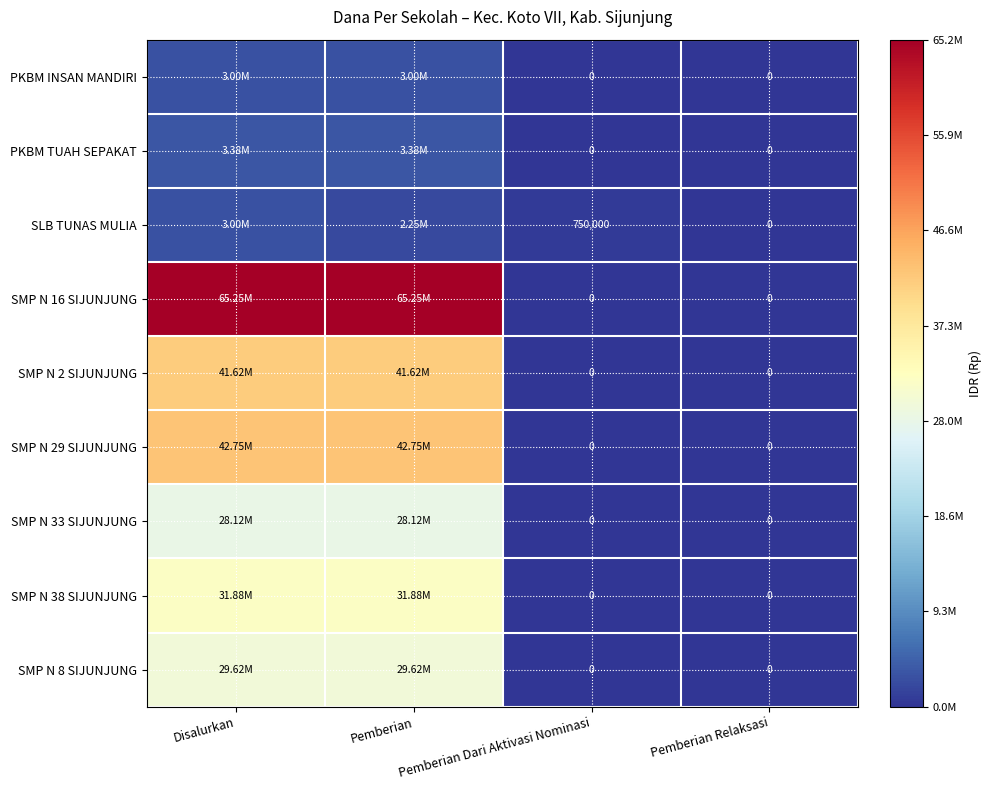

Count the number of data series in this chart.

9